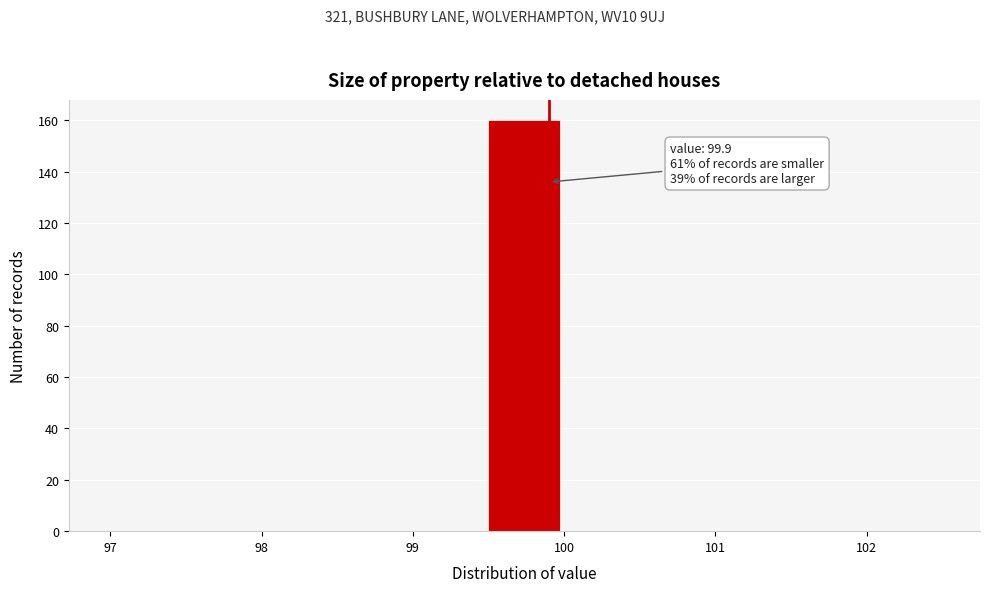

Over which range of the x-axis is the bar tallest?

99.5 to 100.0